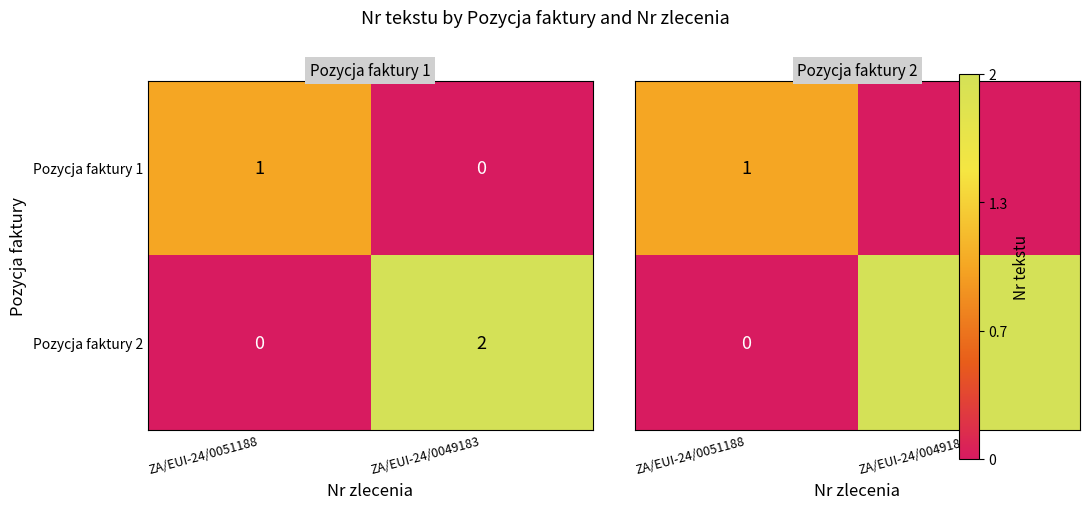

The value of Pozycja faktury 1 at ZA/EUI-24/0051188 is 1. True or false?

True